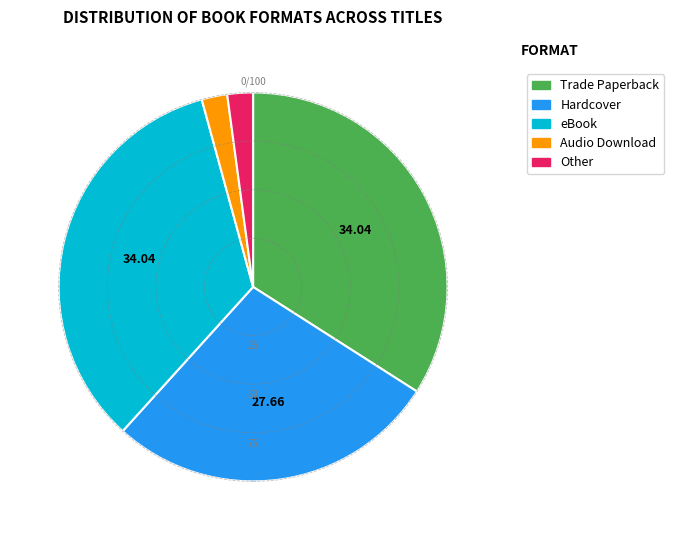

Does any single category account for the majority?

No